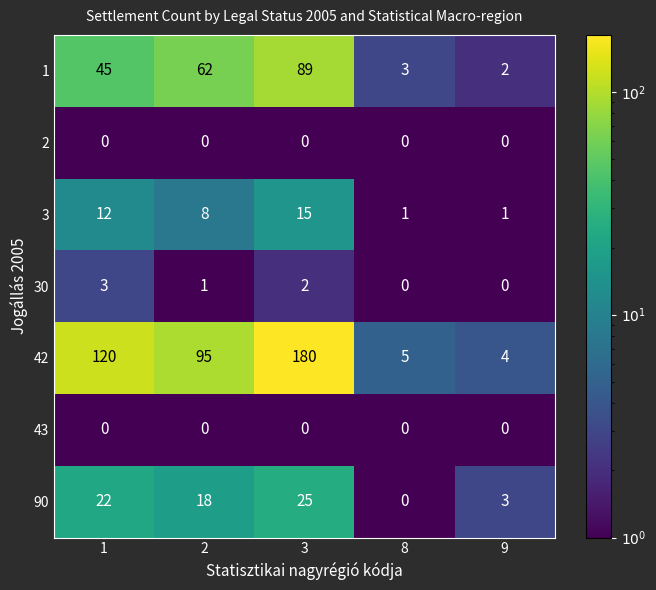

What is the maximum value shown in the chart?

180